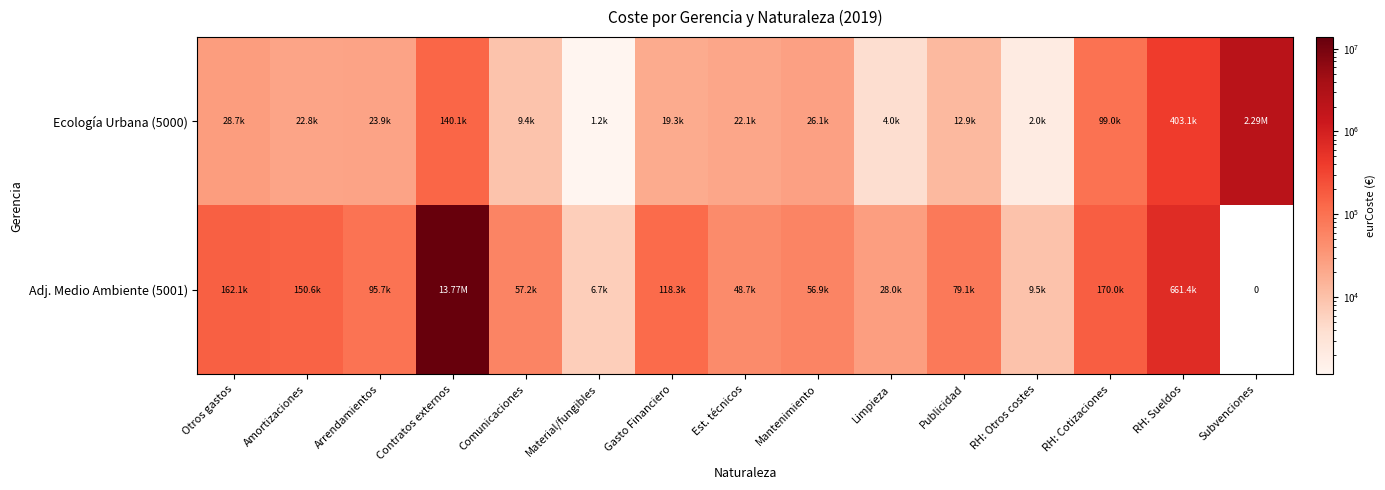

At how many categories does at least one series exceed 10536606?

1